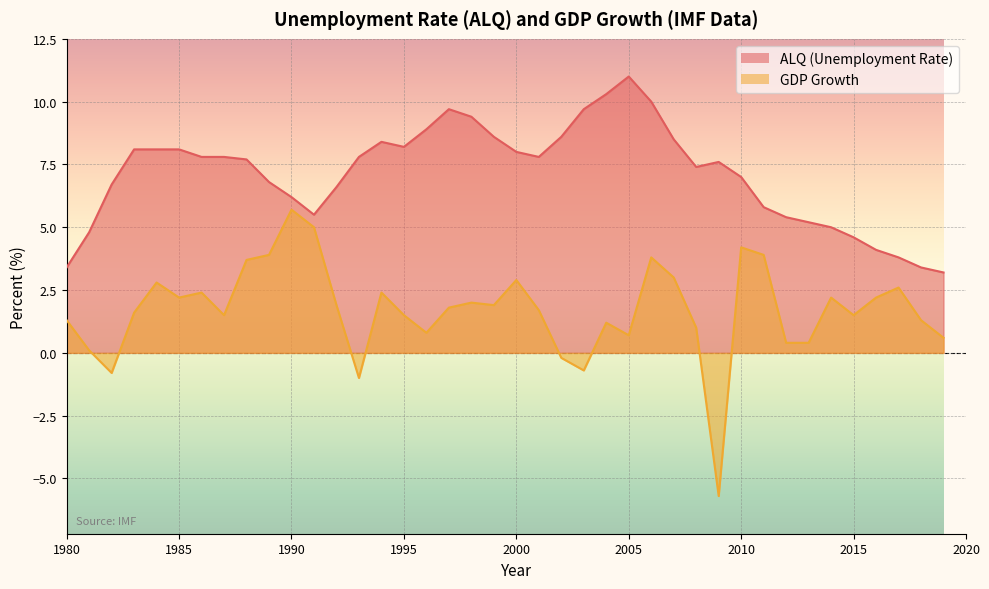

What is the smallest value displayed?

-5.7